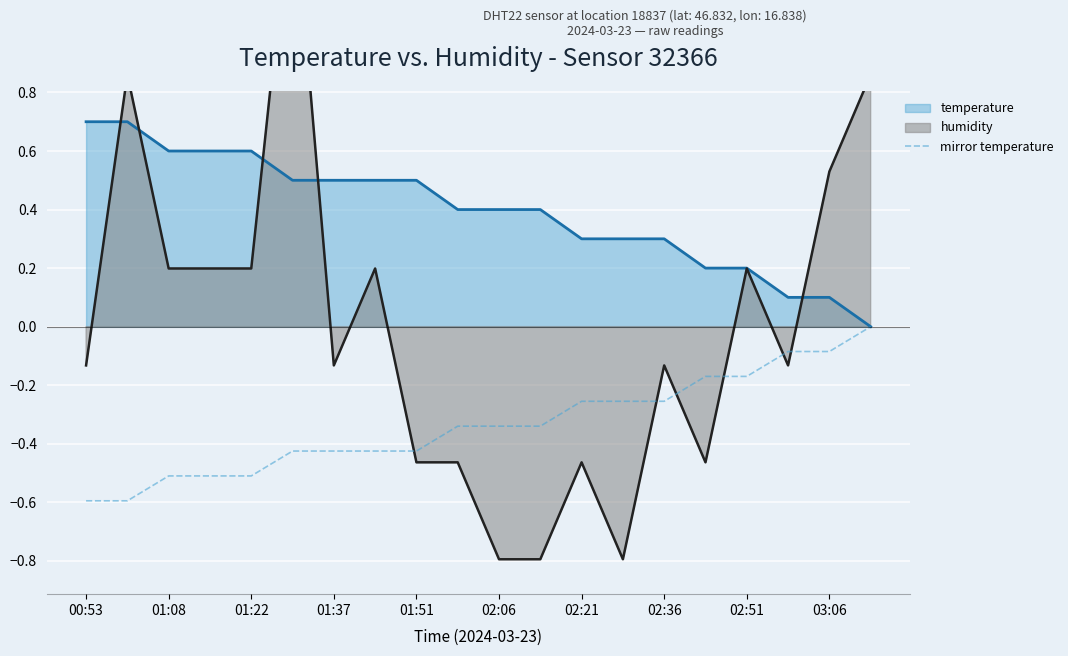

Count the mirror temperature values in the range 0 to 1.

1